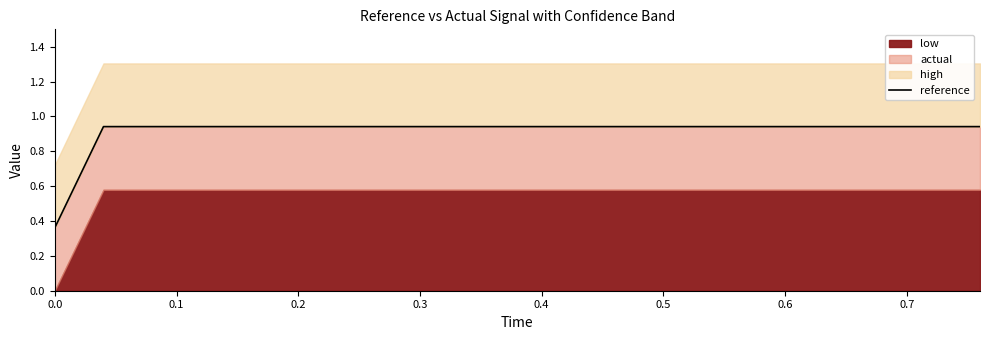

The value of reference at 0.6 is 0.2. True or false?

False